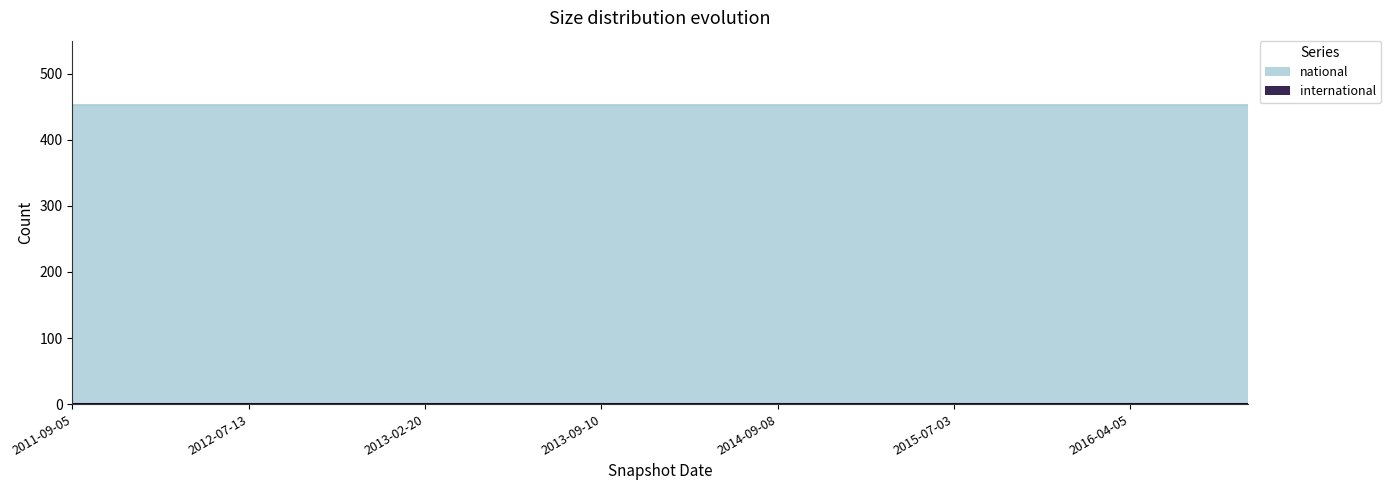

True or false: national and international cross at least once.

False